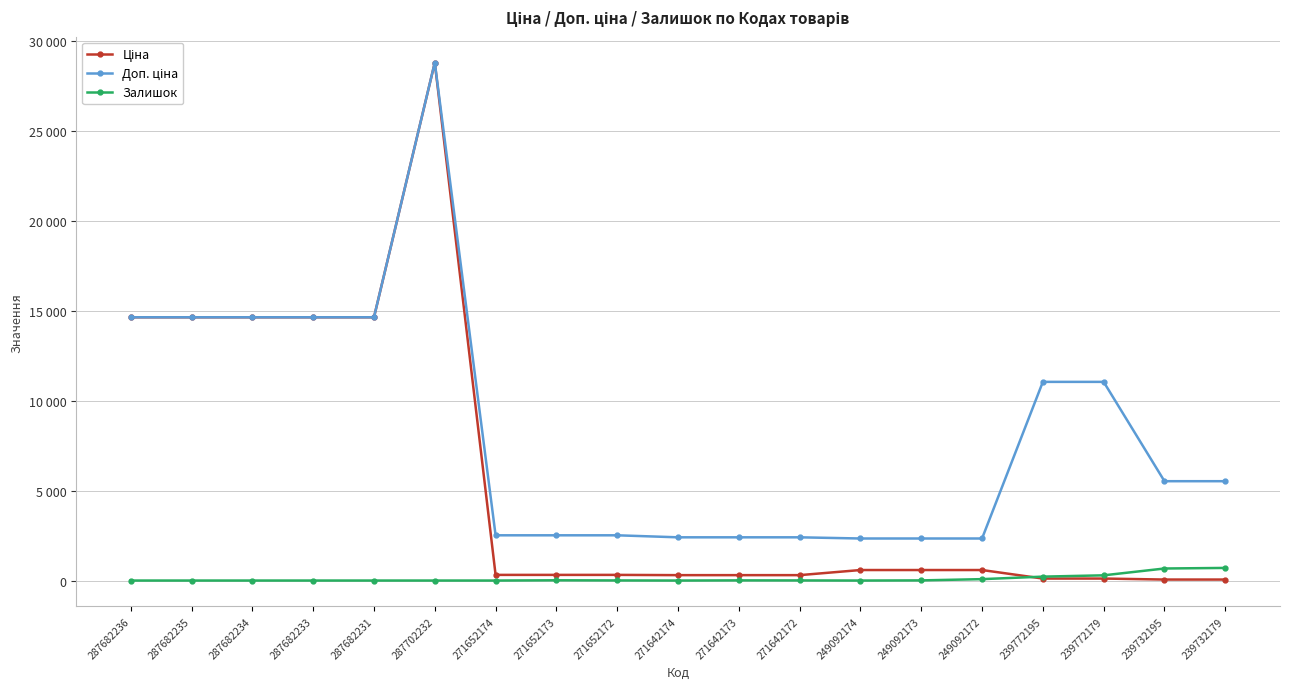

At how many categories does at least one series exceed 22246?

1